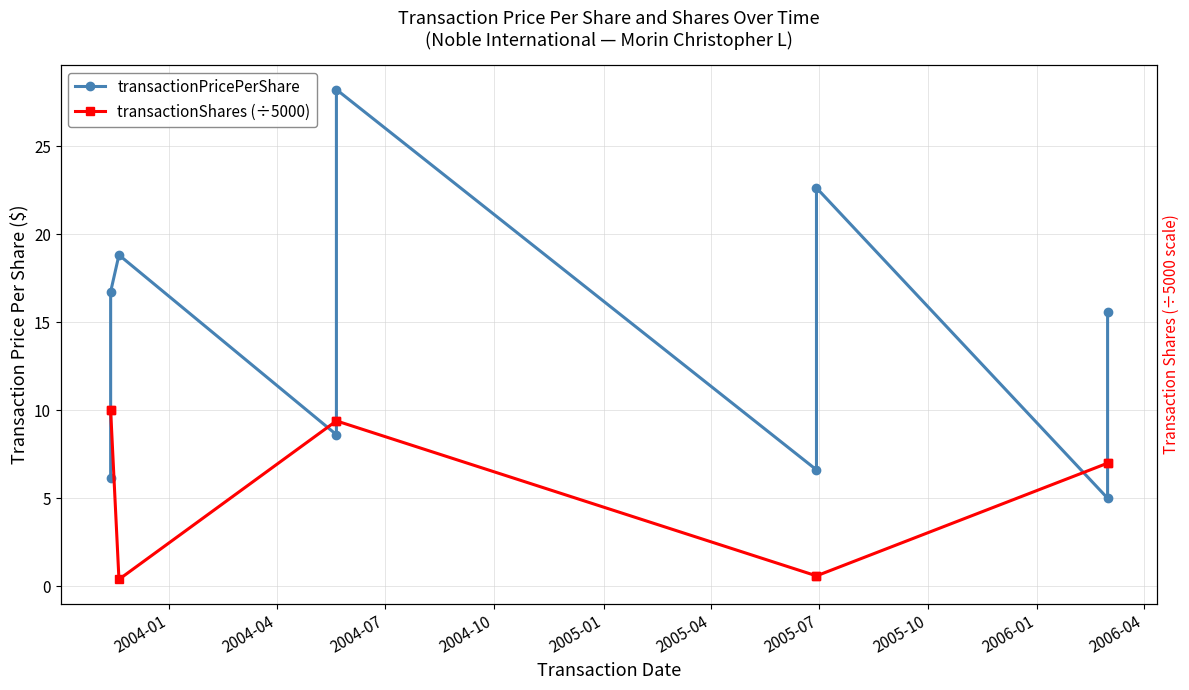

What is the average value of the transactionShares (÷5000) series?

6.0